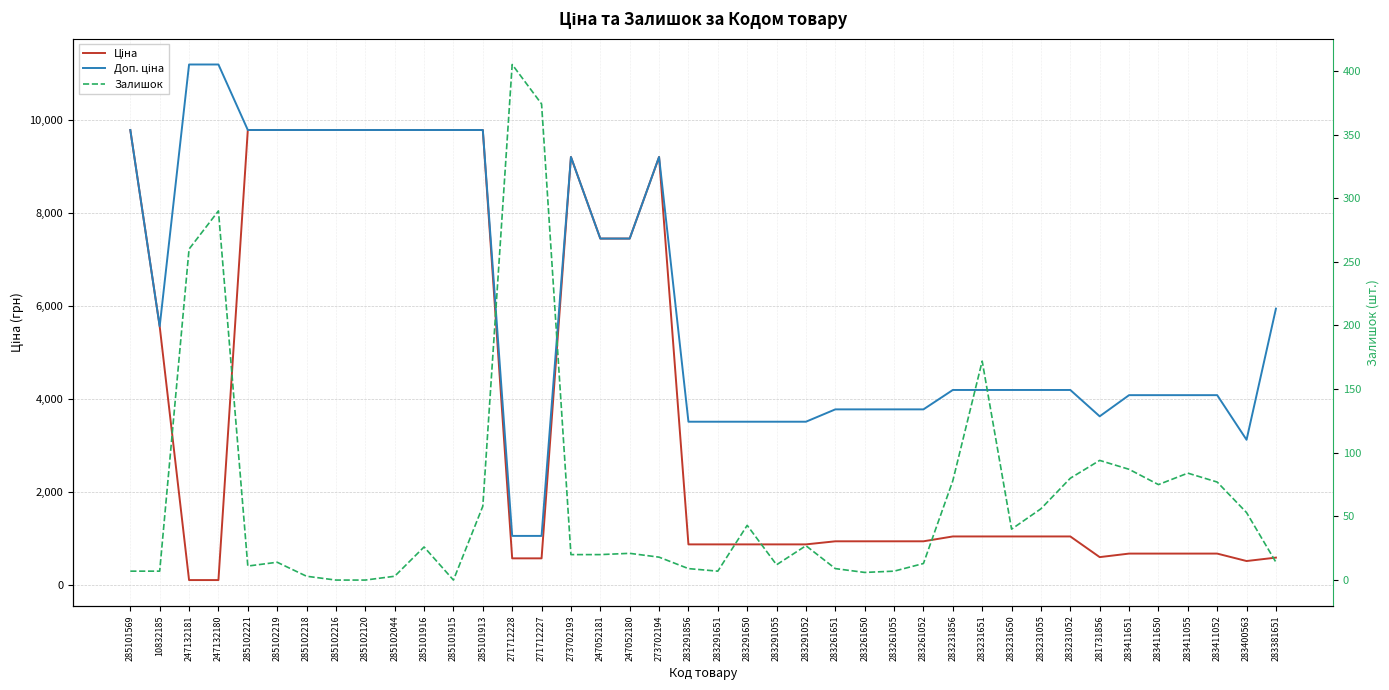

What is the difference between the maximum and minimum values in the Доп. ціна series?

10122.0